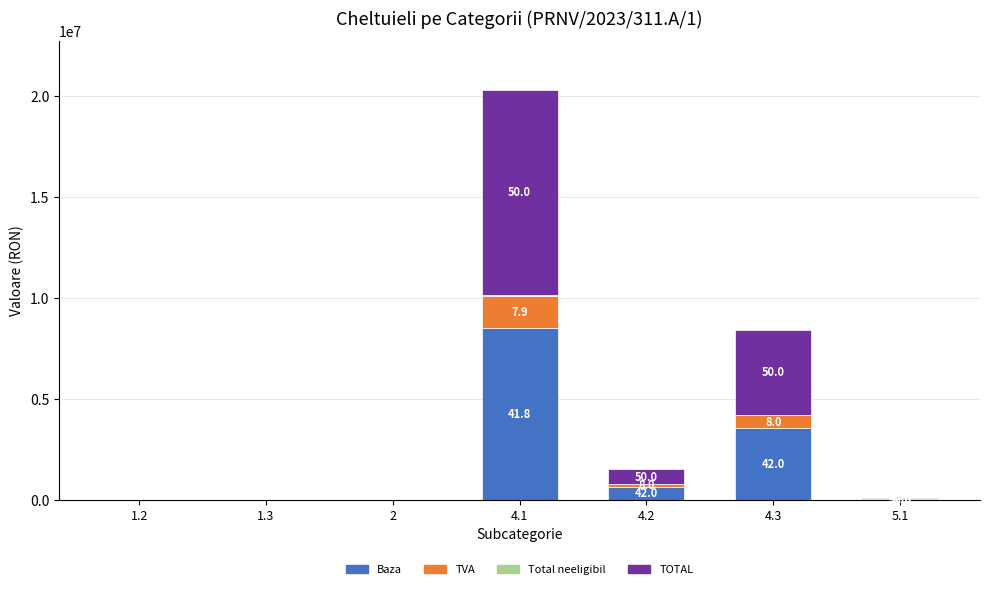

At which label is Total neeligibil closest to 24325?

1.2